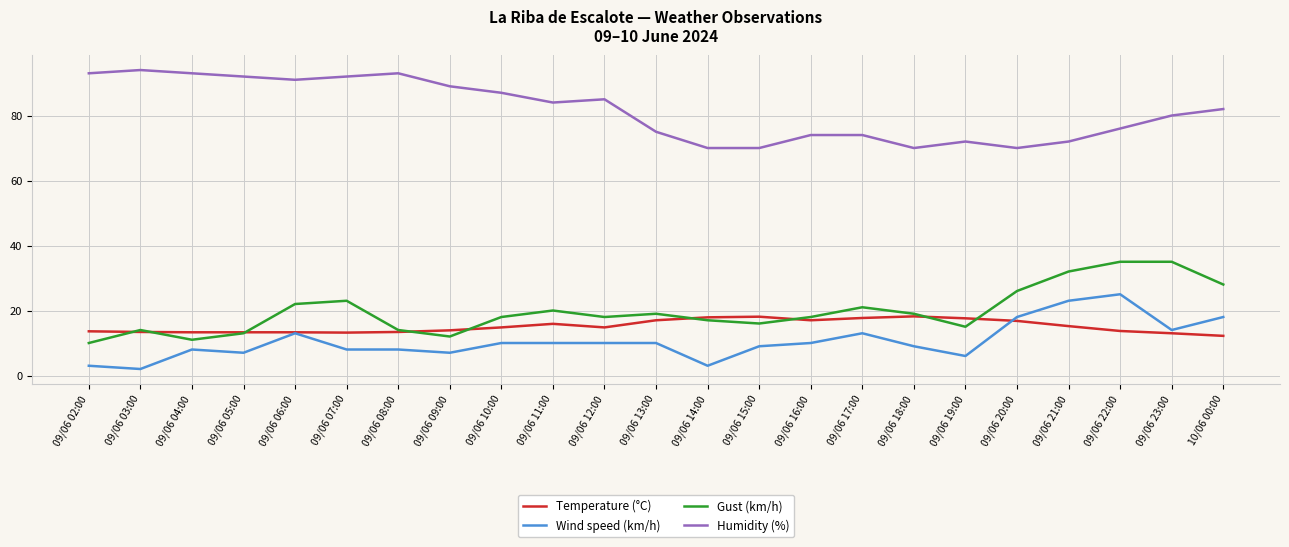

The value of Temperature (°C) at 09/06 10:00 is 14.8. True or false?

True